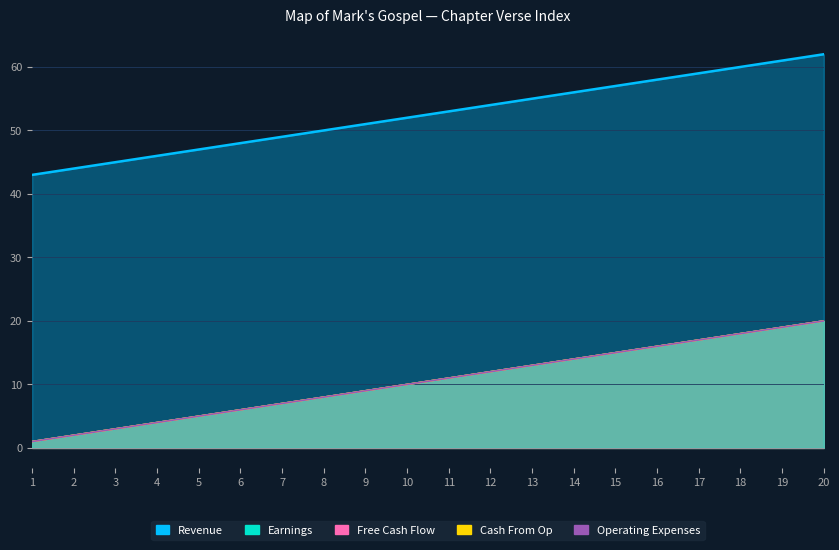

What value does the Earnings series have at 13?

13